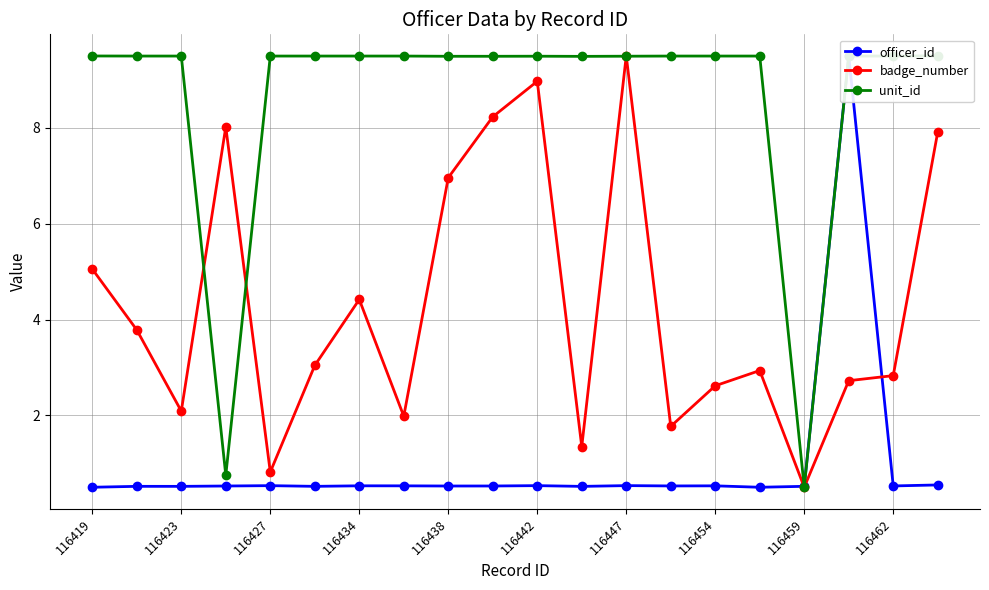

Which series has the widest spread of values?

officer_id